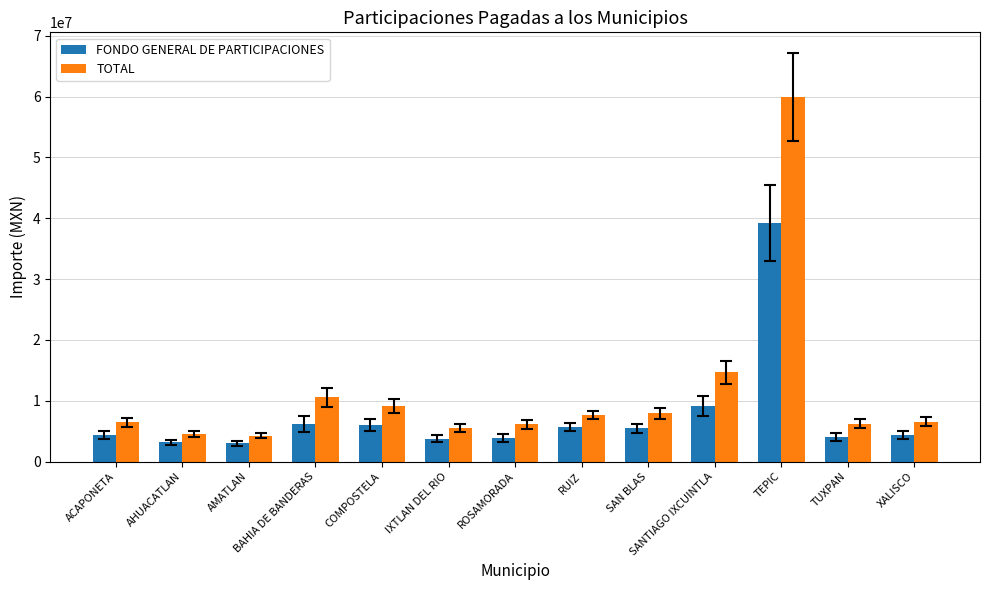

Which series has the largest range (max minus min)?

TOTAL